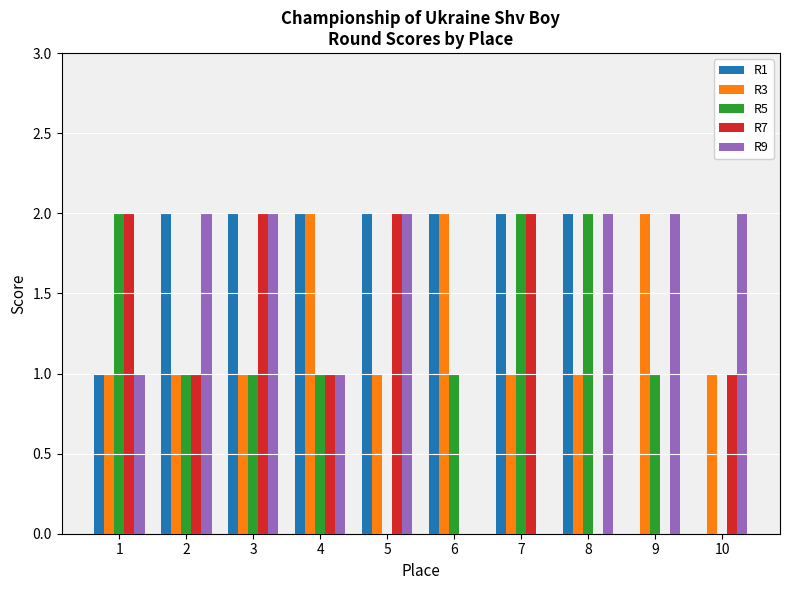

Reading left to right, what are all the values shown in this chart?

R1: 1=1	2=2	3=2	4=2	5=2	6=2	7=2	8=2	9=0	10=0
R3: 1=1	2=1	3=1	4=2	5=1	6=2	7=1	8=1	9=2	10=1
R5: 1=2	2=1	3=1	4=1	5=0	6=1	7=2	8=2	9=1	10=0
R7: 1=2	2=1	3=2	4=1	5=2	6=0	7=2	8=0	9=0	10=1
R9: 1=1	2=2	3=2	4=1	5=2	6=0	7=0	8=2	9=2	10=2